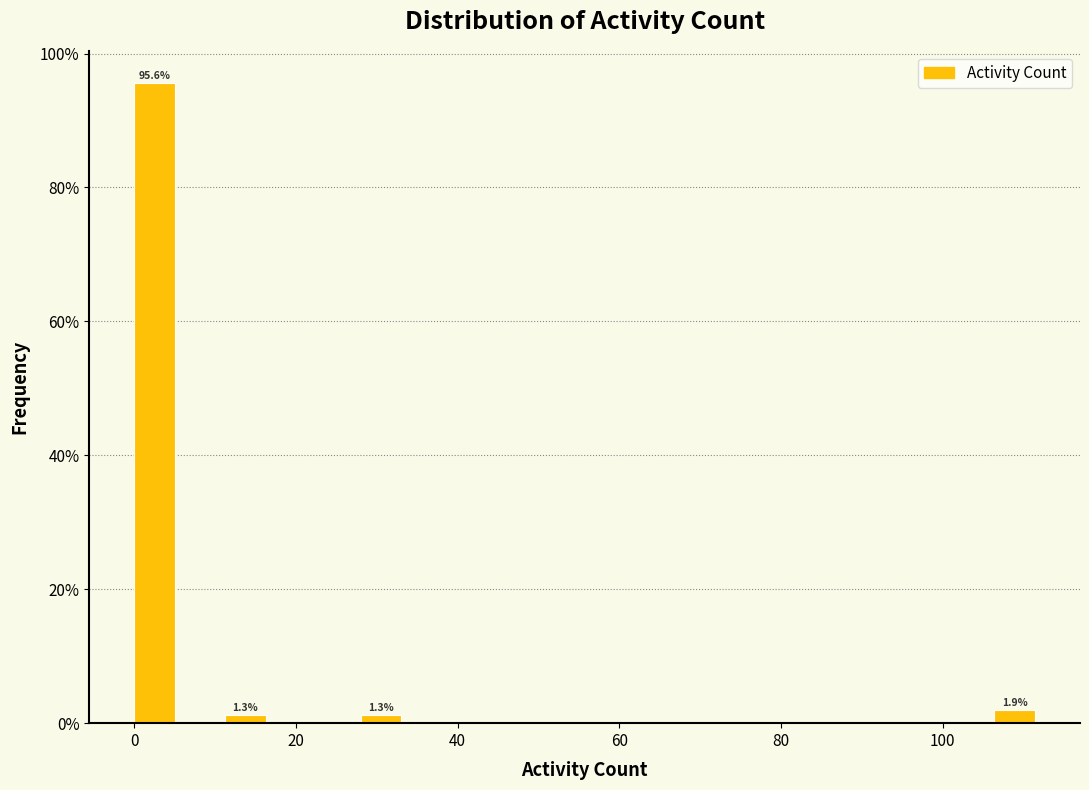

Around what value on the x-axis is the tallest bar? Give the approximate position of its centre, as read against the axis.

2